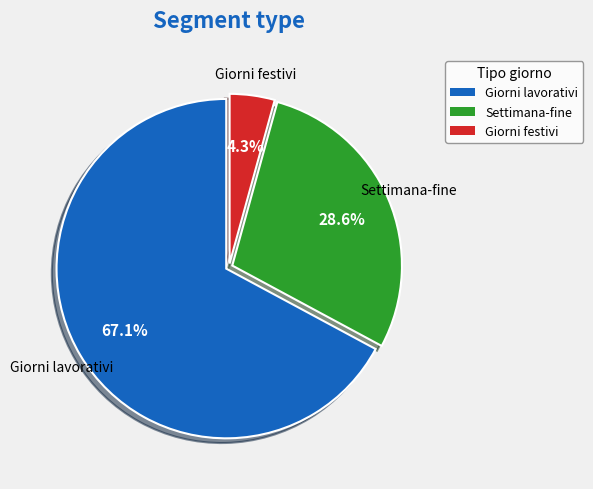

Is there any slice that represents more than half of the pie?

Yes